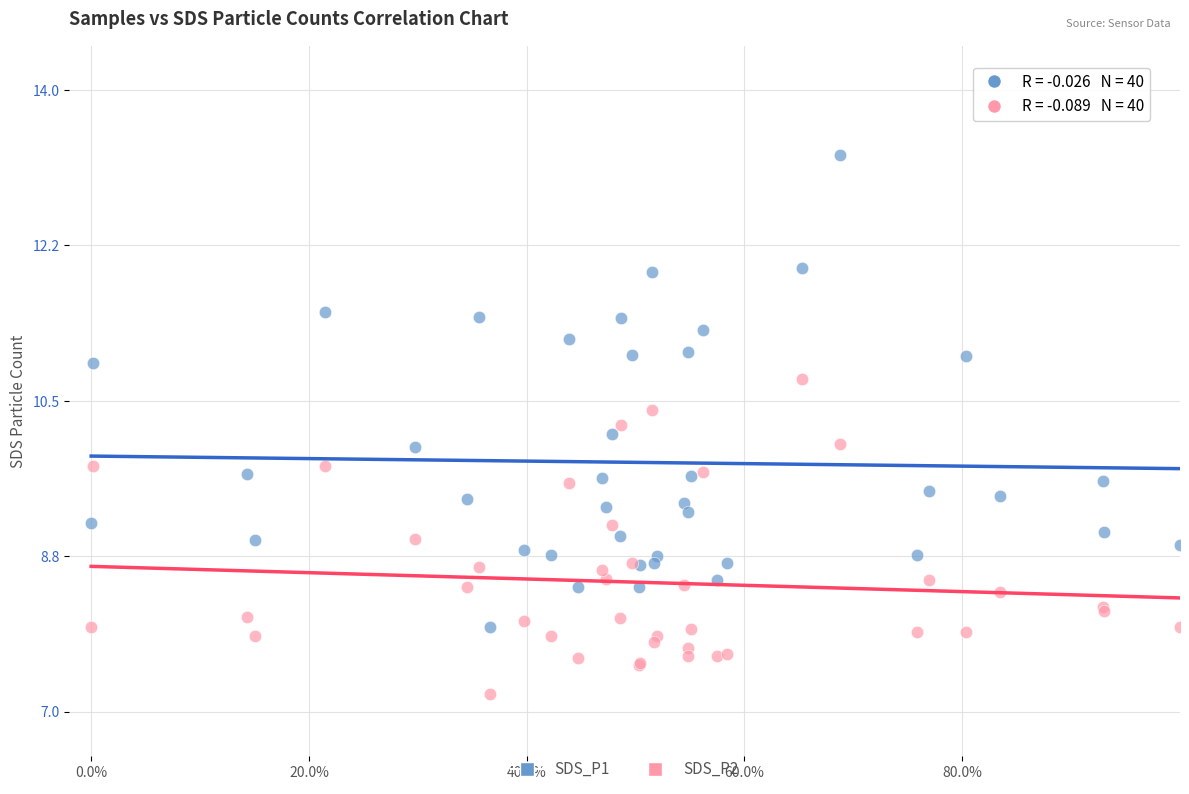

Which series contains the highest Y value?

SDS_P1